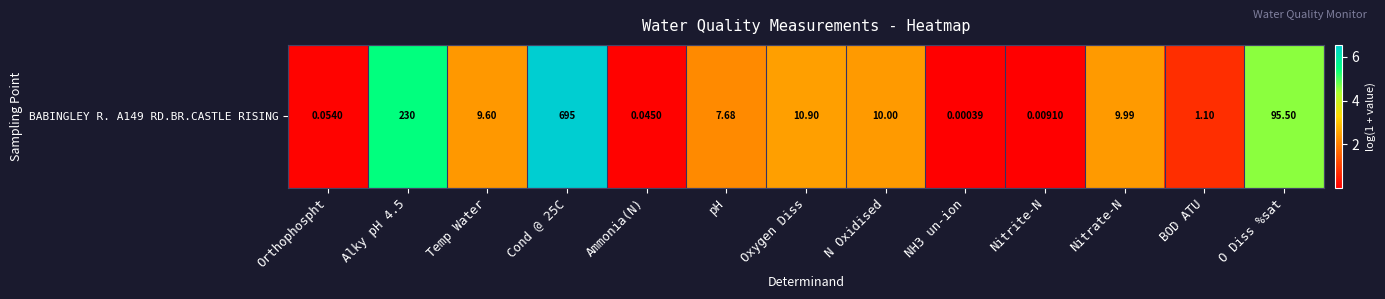

What is the change in value from Orthophospht to Oxygen Diss?

+2.4